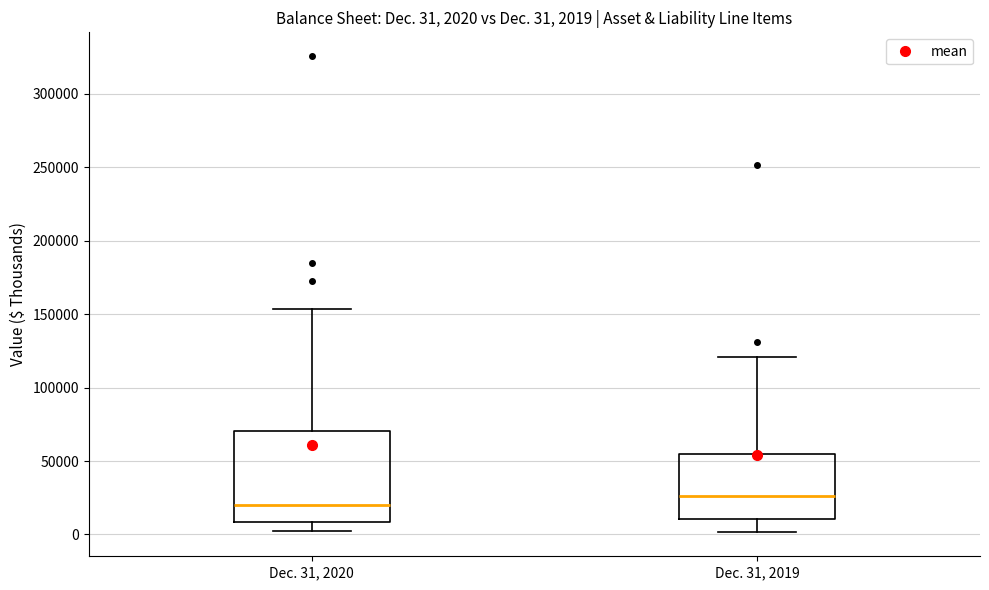

Which box has the lowest median line?

Dec. 31, 2020